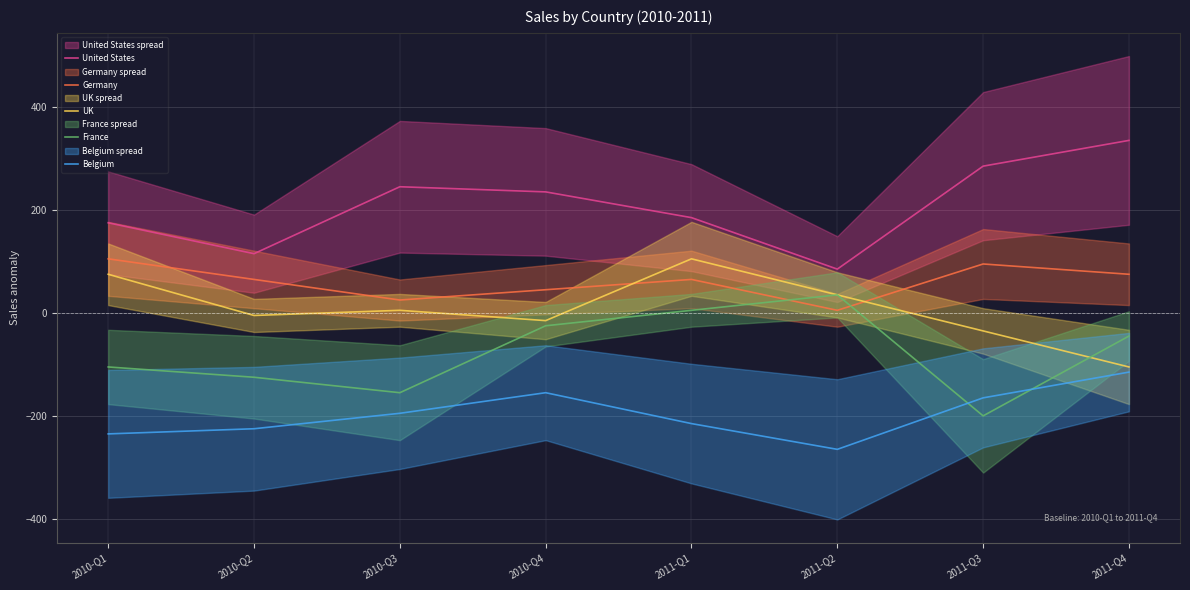

Reading left to right, what are all the values shown in this chart?

United States: 174.6	114.6	244.6	234.6	184.6	84.6	284.6	334.6
Germany: 104.6	64.6	24.6	44.6	64.6	4.6	94.6	74.6
UK: 74.6	-5.4	4.6	-15.4	104.6	34.6	-35.4	-105.4
France: -105.4	-125.4	-155.4	-25.4	4.6	34.6	-200.4	-45.4
Belgium: -235.4	-225.4	-195.4	-155.4	-215.4	-265.4	-165.4	-115.4